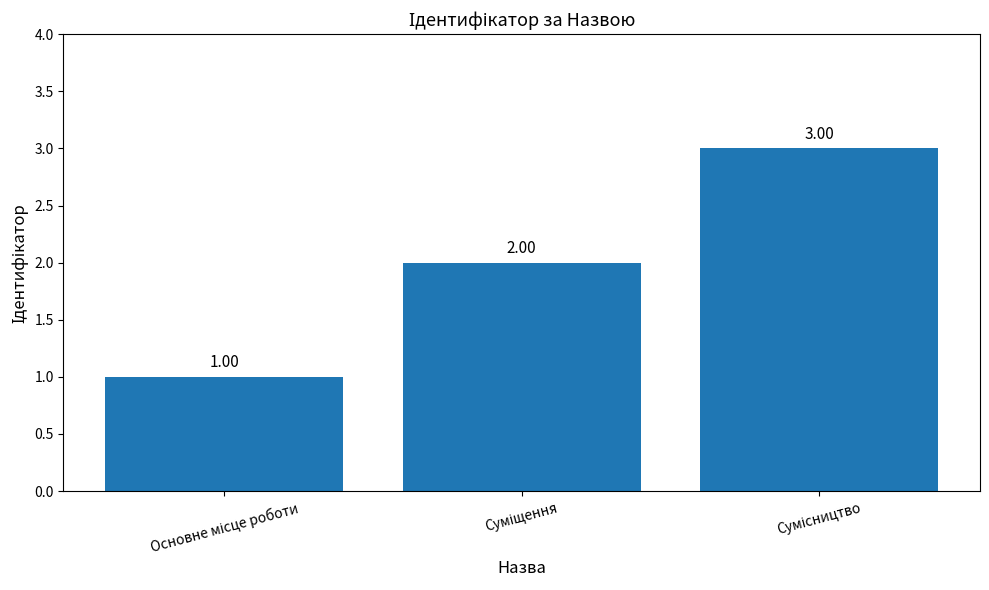

At which label is the value closest to 2?

Суміщення